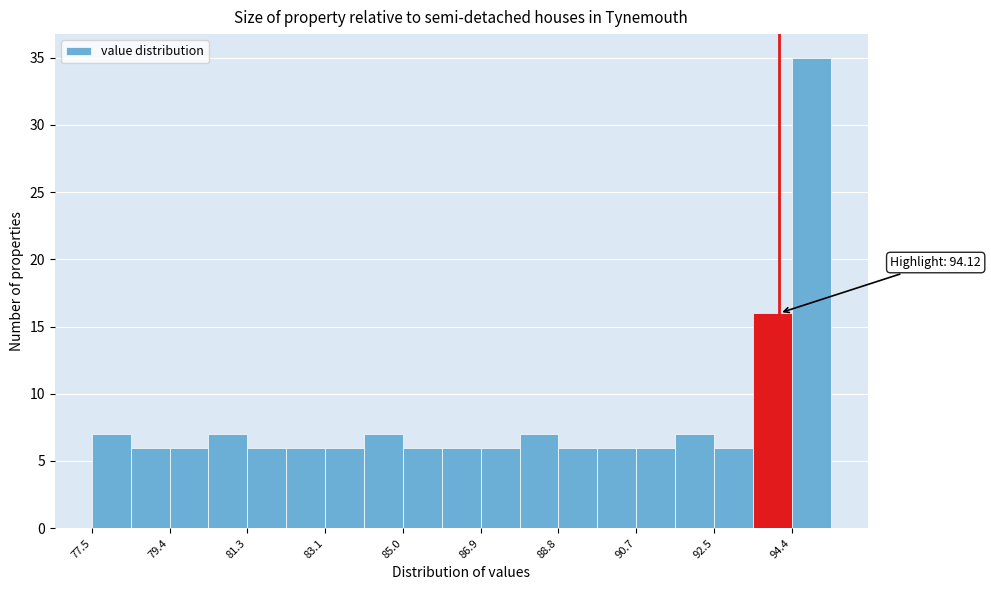

Which range on the x-axis has the tallest bar?

94.42 to 95.36